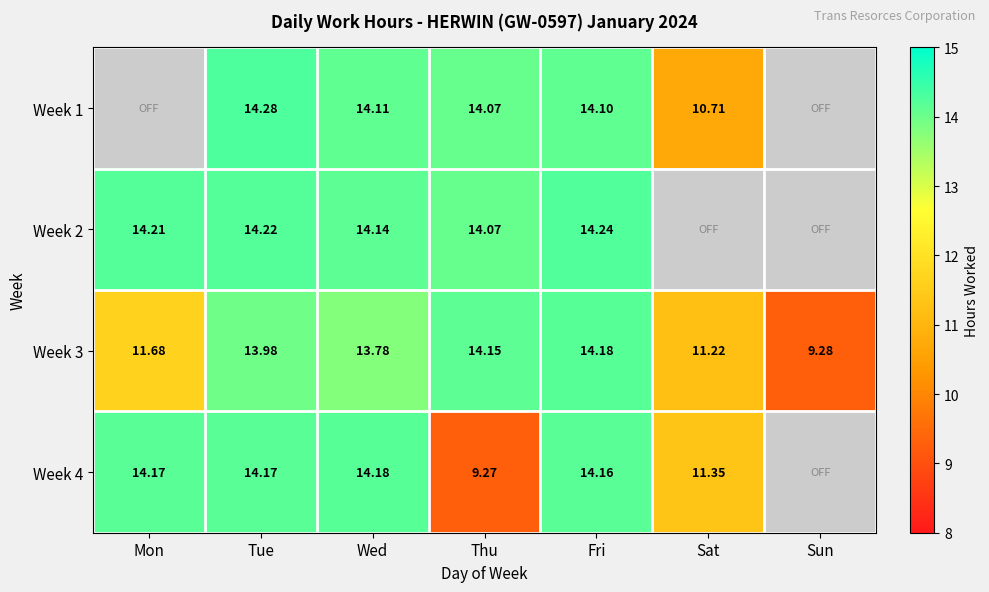

Is it true that Week 1 equals 14.1 at Wed?

True